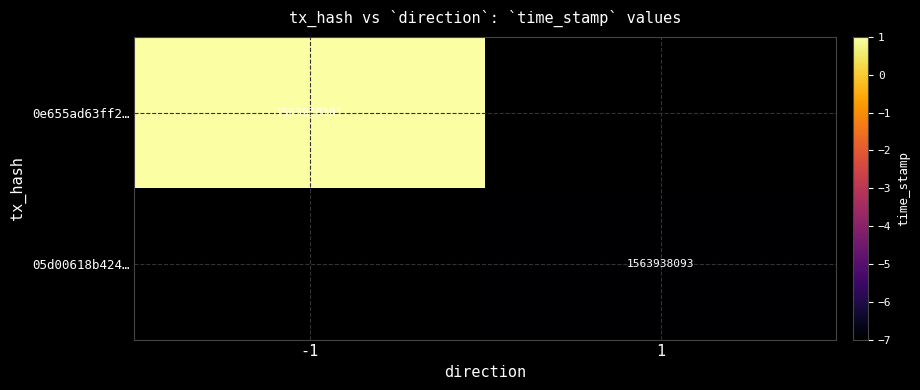

How many values in the 05d00618b4240f3225f8c63de4d2131f0d81a15 series are below 1563938093?

1